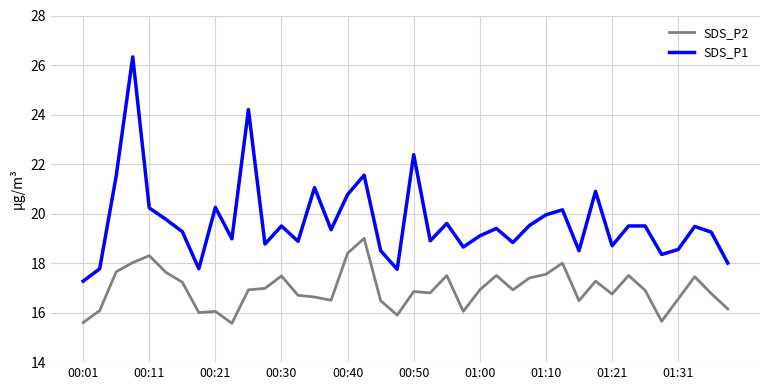

True or false: SDS_P2 and SDS_P1 cross at least once.

False